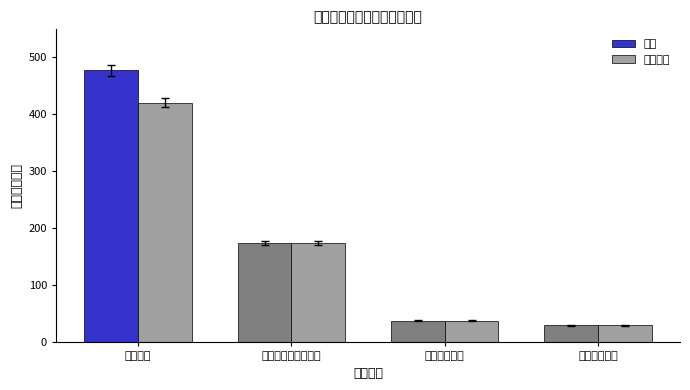

What is the greatest value displayed?

476.3